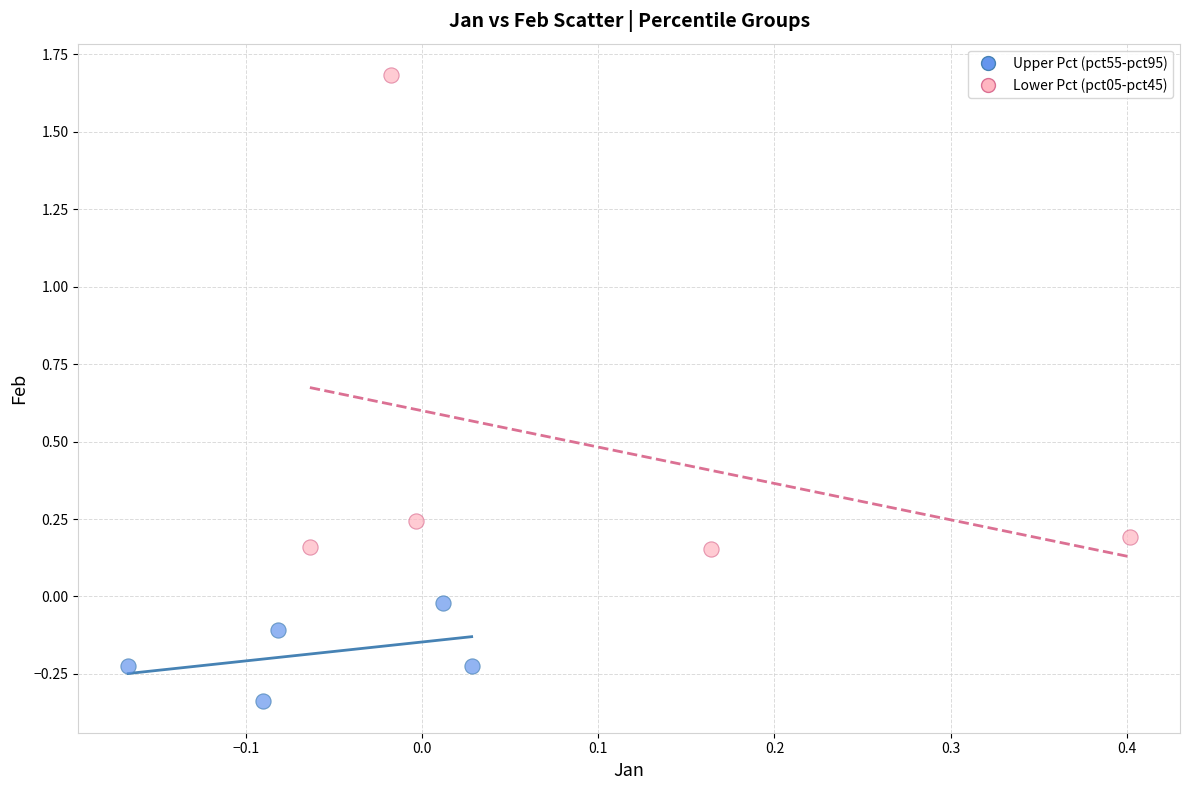

Which series reaches the minimum Y coordinate?

Upper Pct (pct55-pct95)